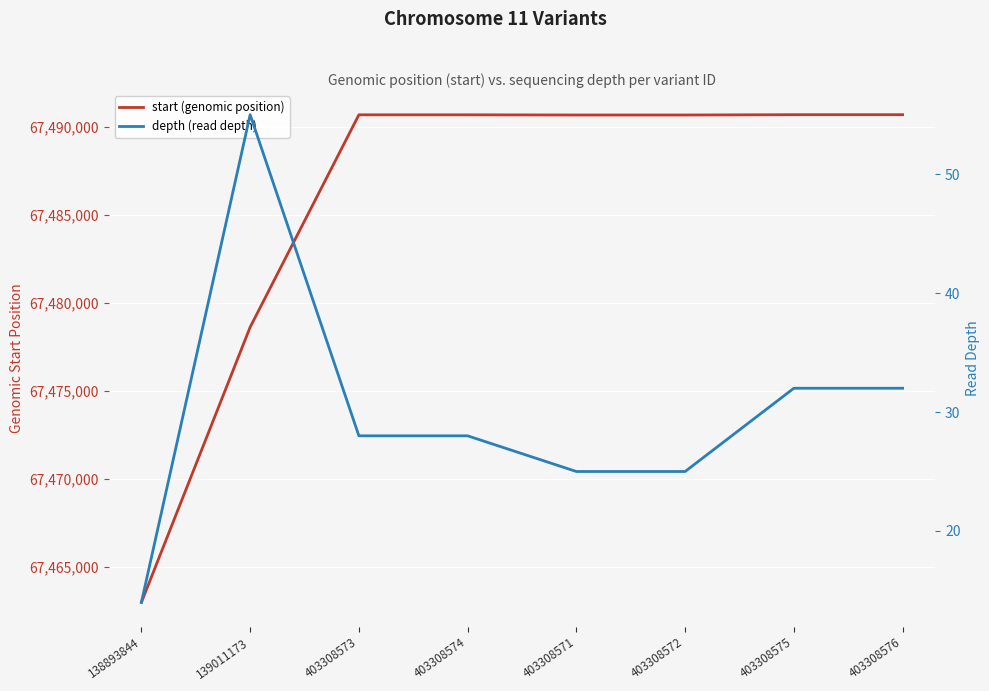

Which series has the largest total across all categories?

start (genomic position)